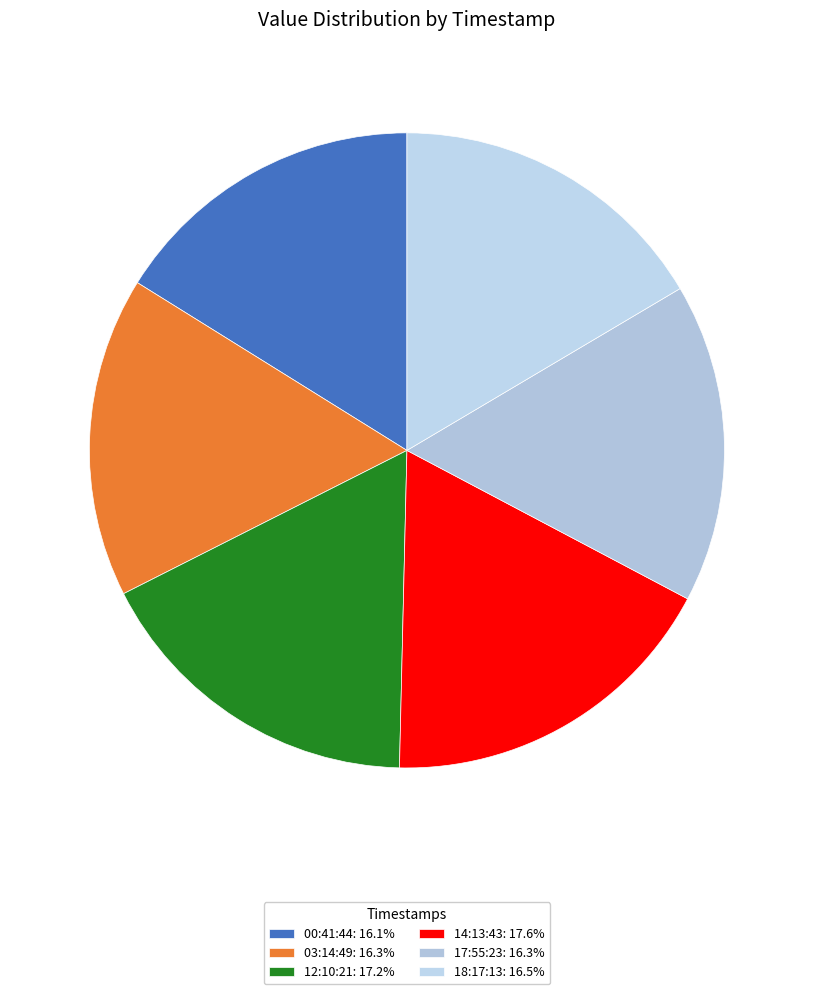

Does any single category account for the majority?

No